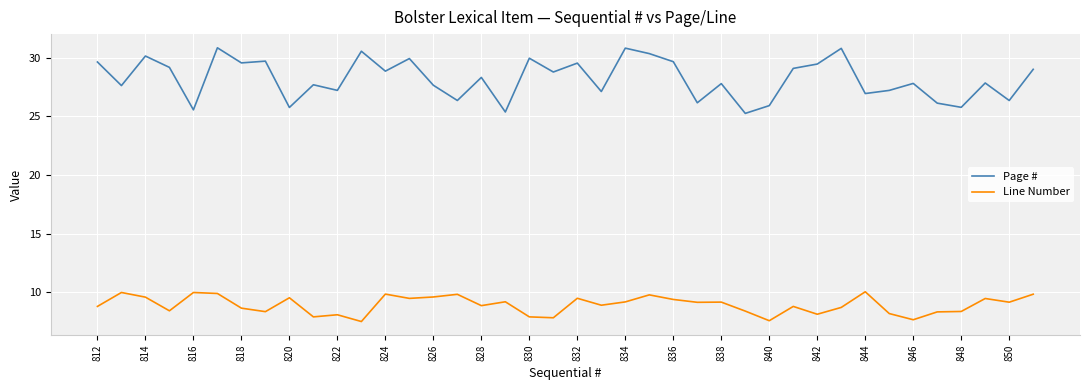

List the series in order of their peak value, highest first.

Page #, Line Number